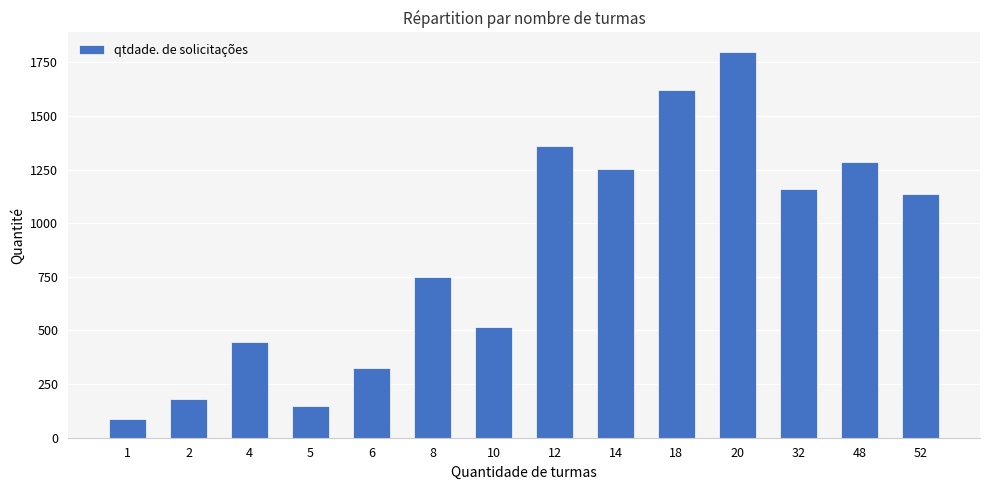

Between 2 and 4, which is larger?

4